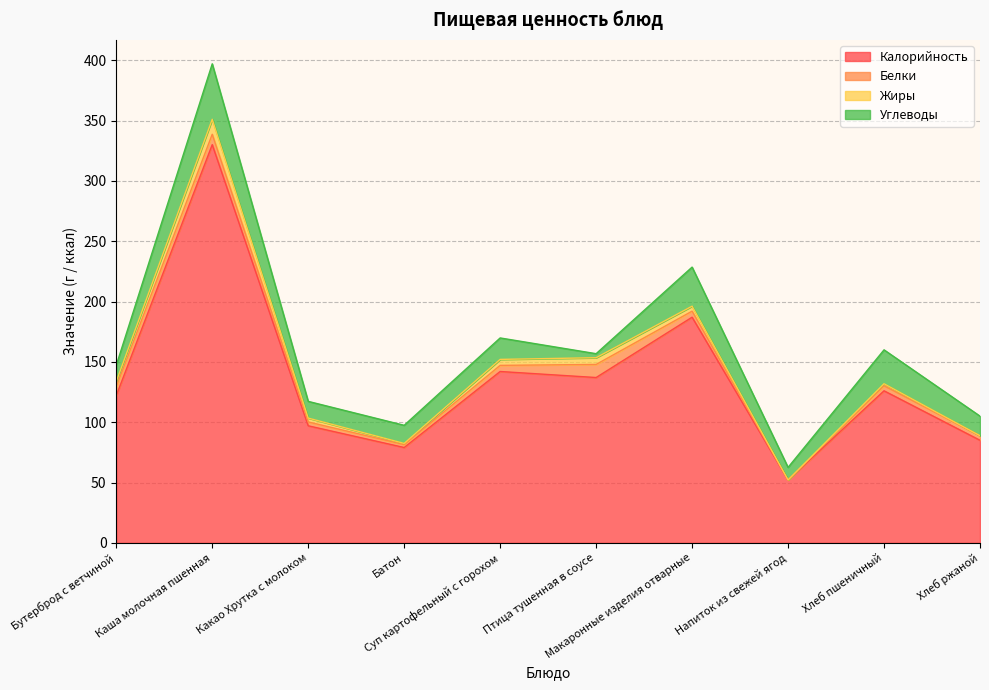

True or false: Углеводы has more than 1 interior local peaks.

True